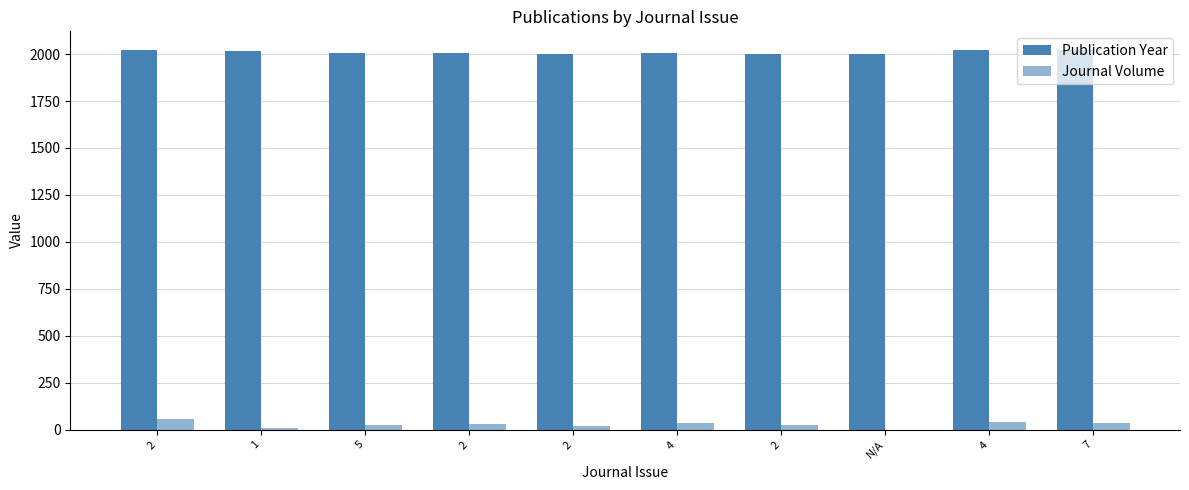

True or false: Publication Year has a value of 457 at 4.

False